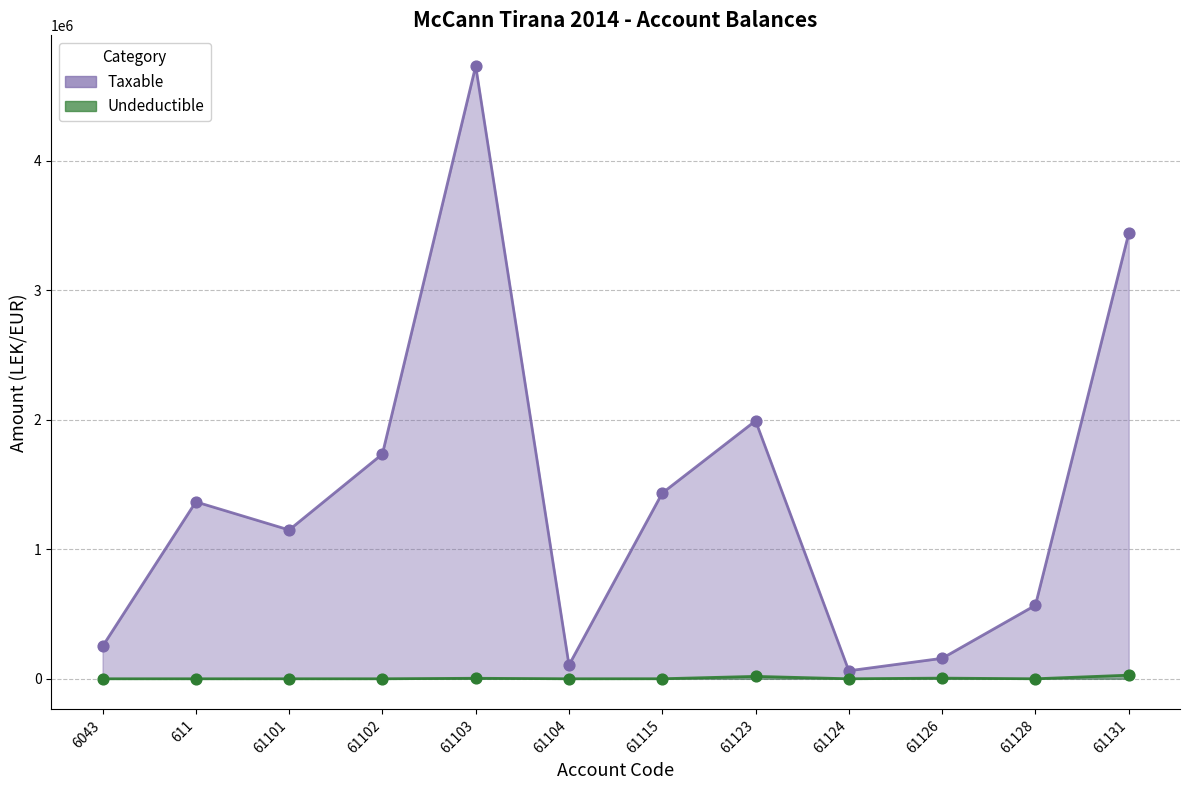

Which series has the largest Y range (max minus min)?

Taxable